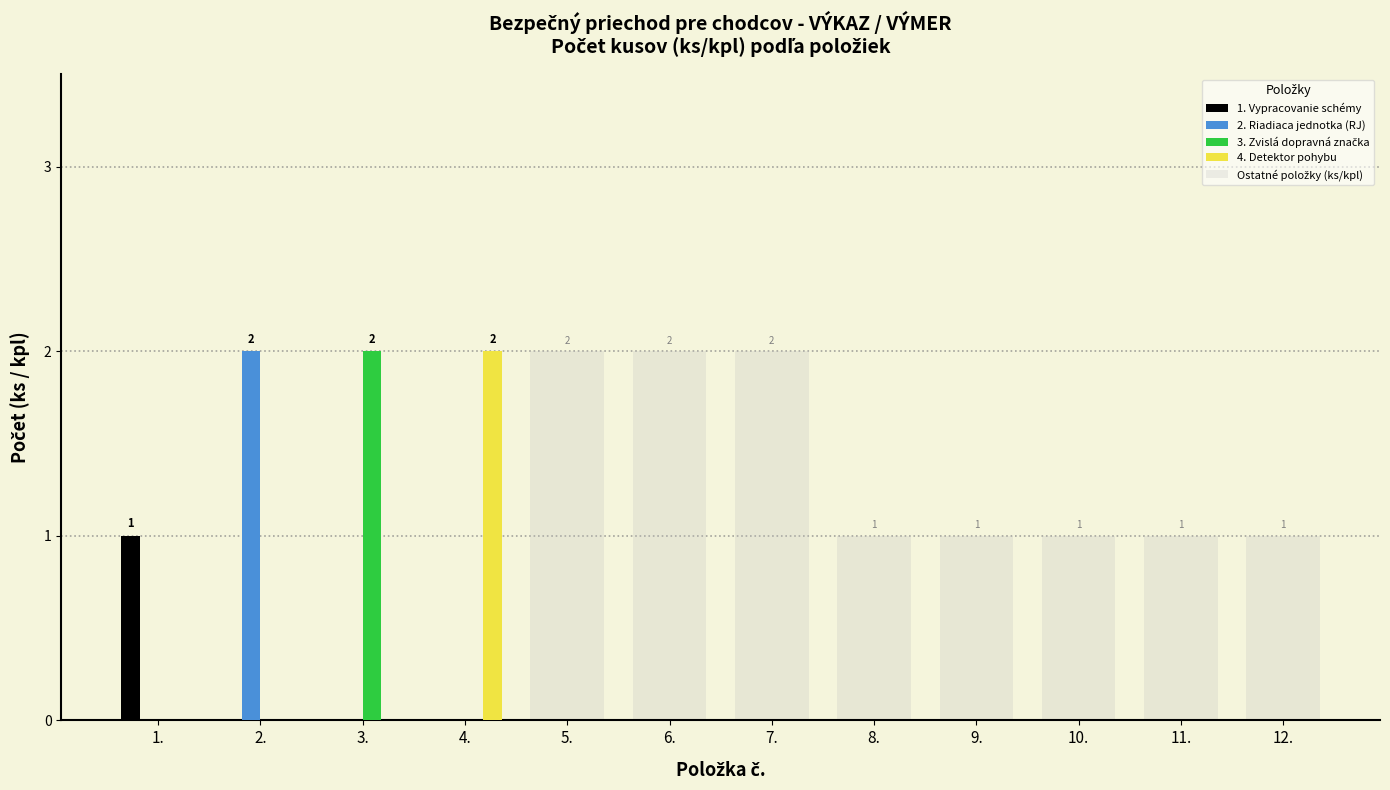

True or false: 1. Vypracovanie schémy has a value of 0 at 3..

True